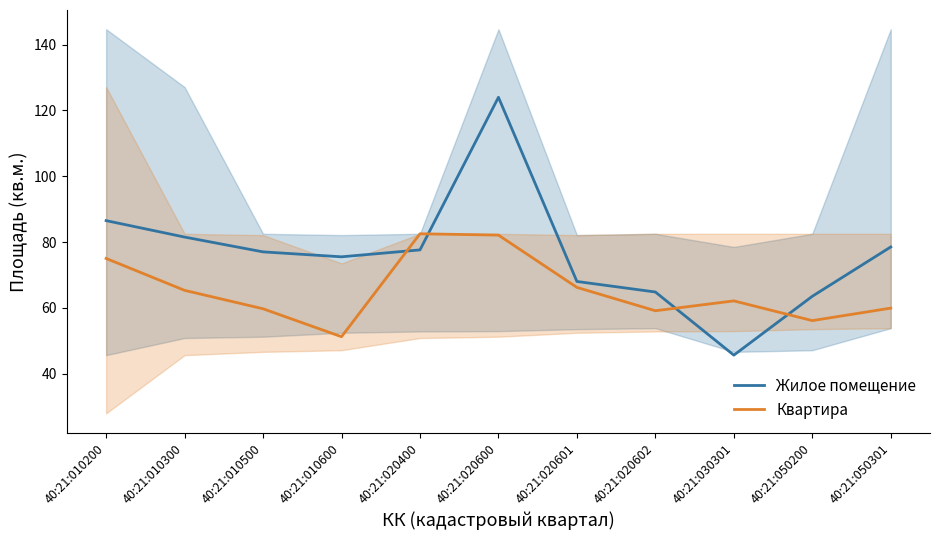

Which category has the lowest value across all series?

40:21:030301